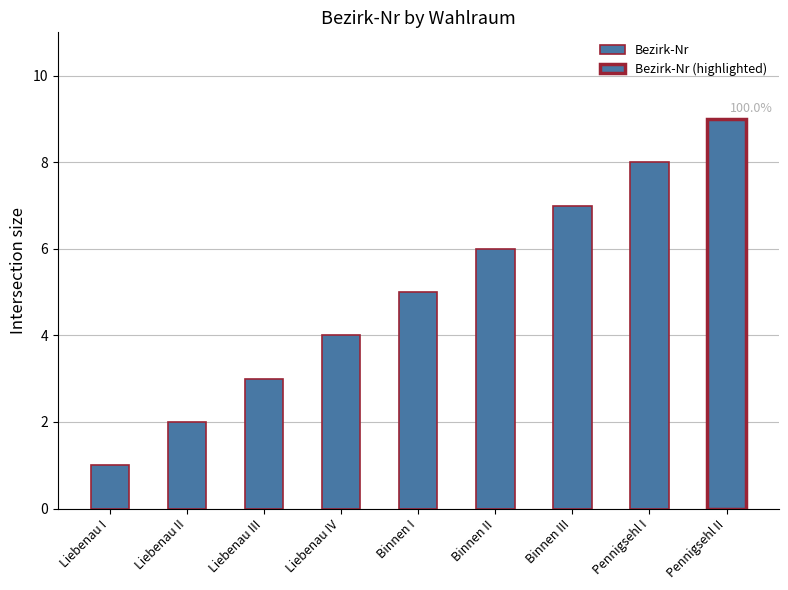

What is the label of the 5th bar from the left?

Binnen I